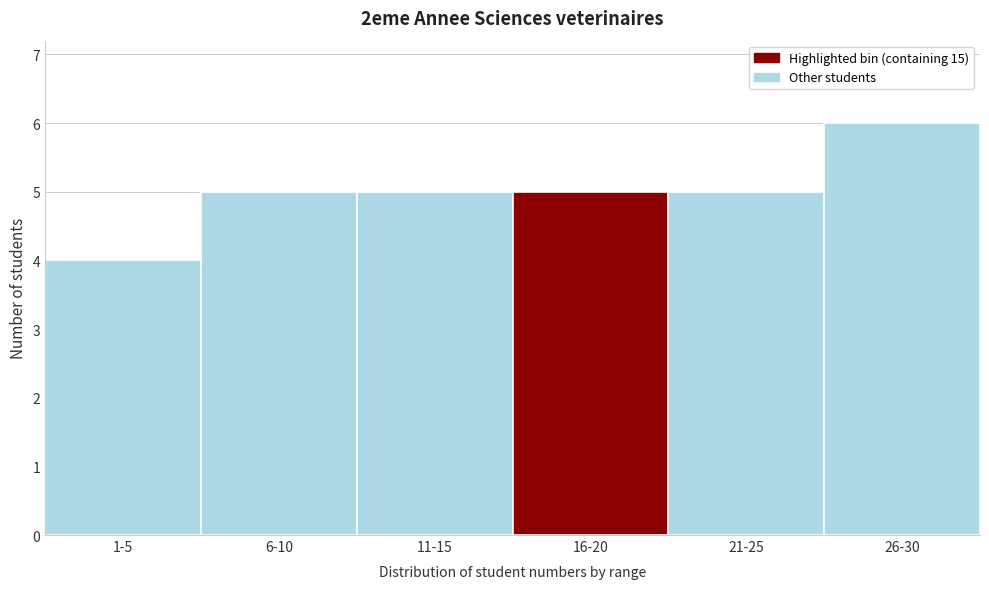

Reading left to right, extract all data points from this chart.

4	5	5	5	5	6